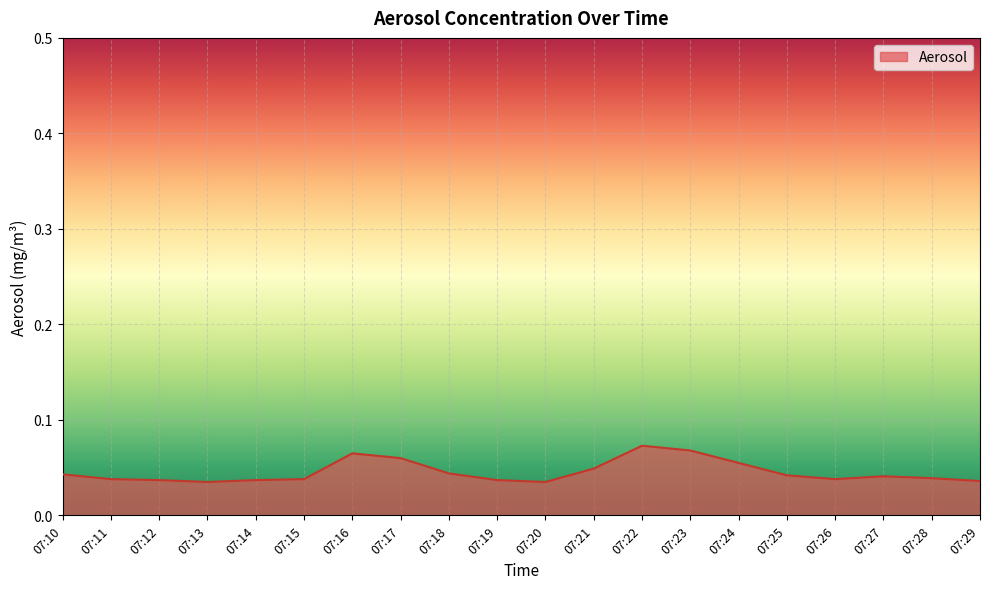

Which has a higher value, 07:23 or 07:15?

07:23